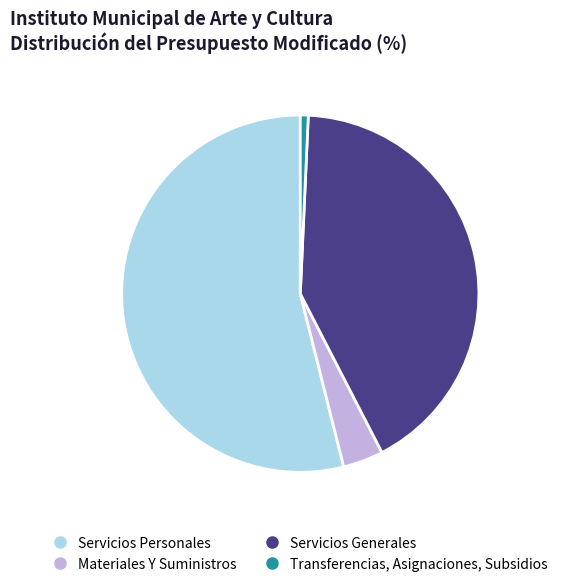

Combined, do Servicios Generales and Transferencias, Asignaciones, Subsidios account for over 50%?

No